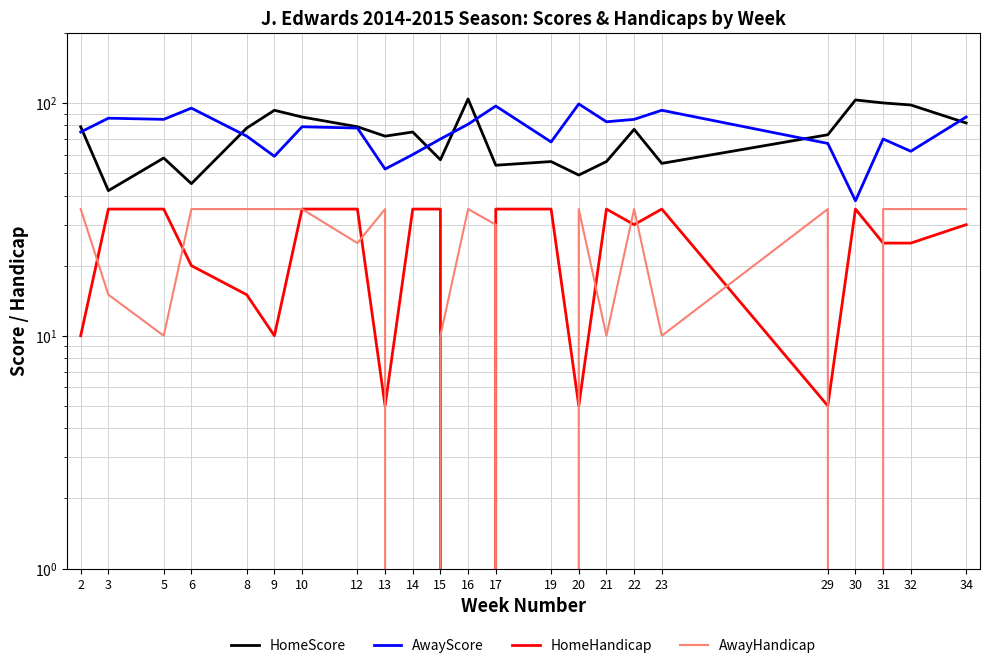

What is the maximum value shown in the chart?

104